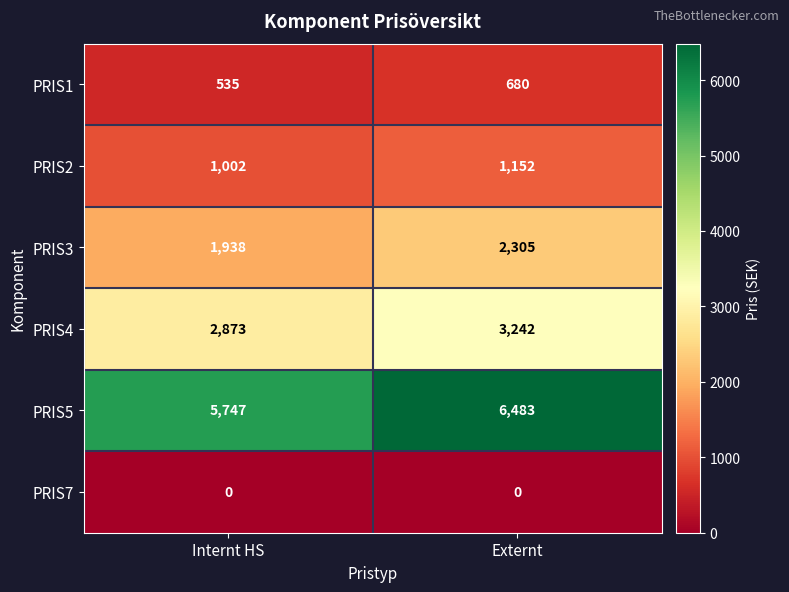

What is the sum of all PRIS2 values?

2154